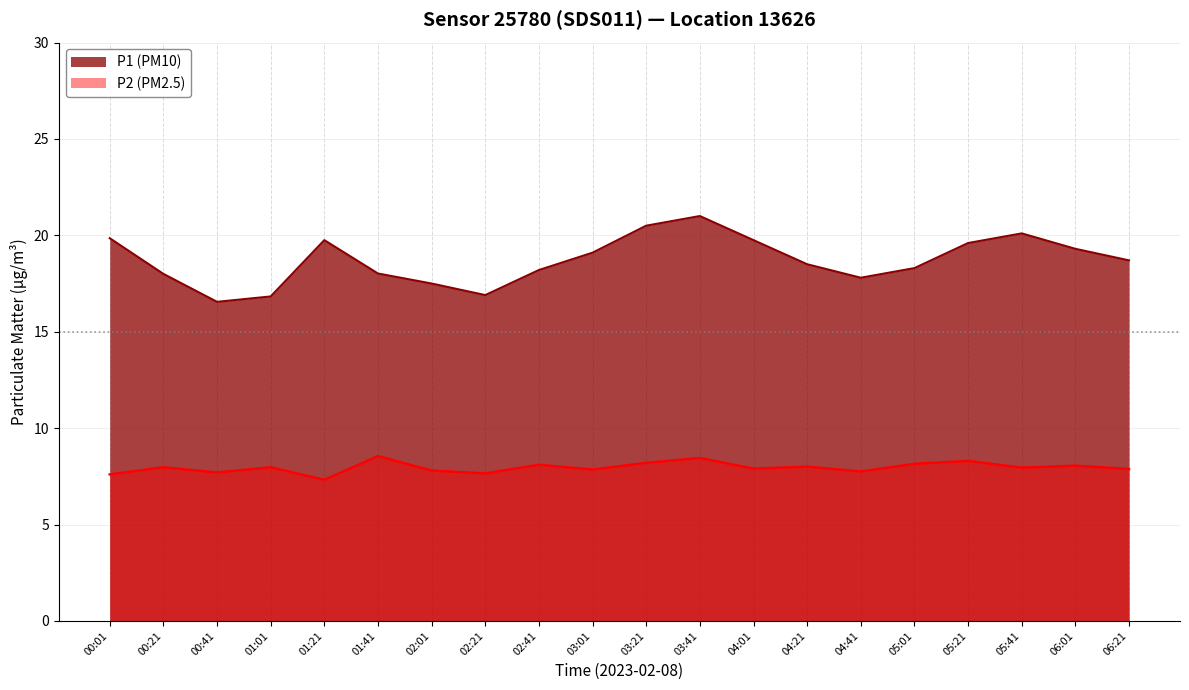

What is the difference between the P2 values at 05:21 and 04:01?

0.4